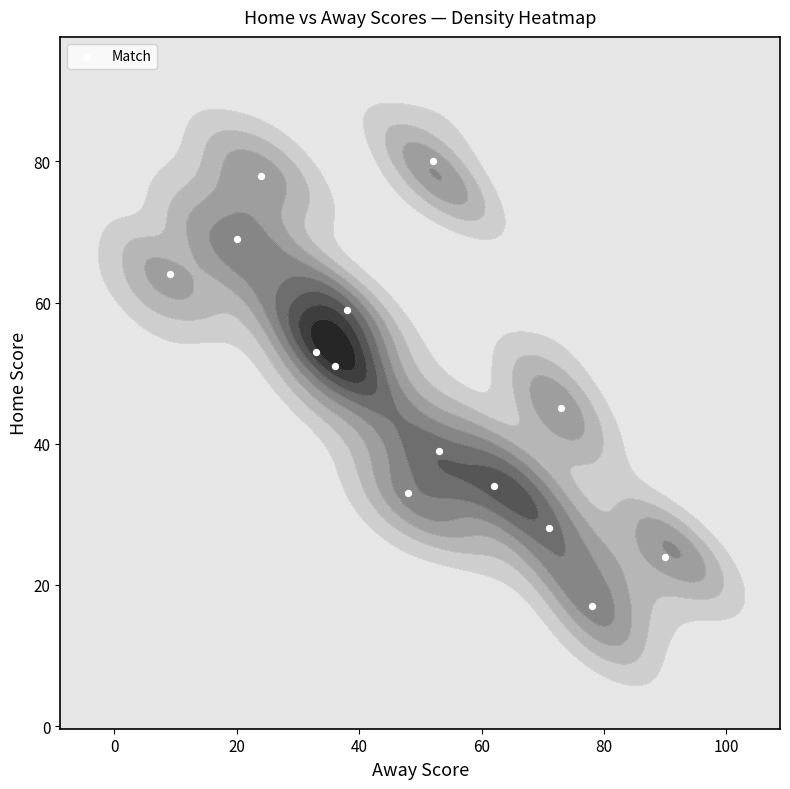

How many data points are less than 51?

7